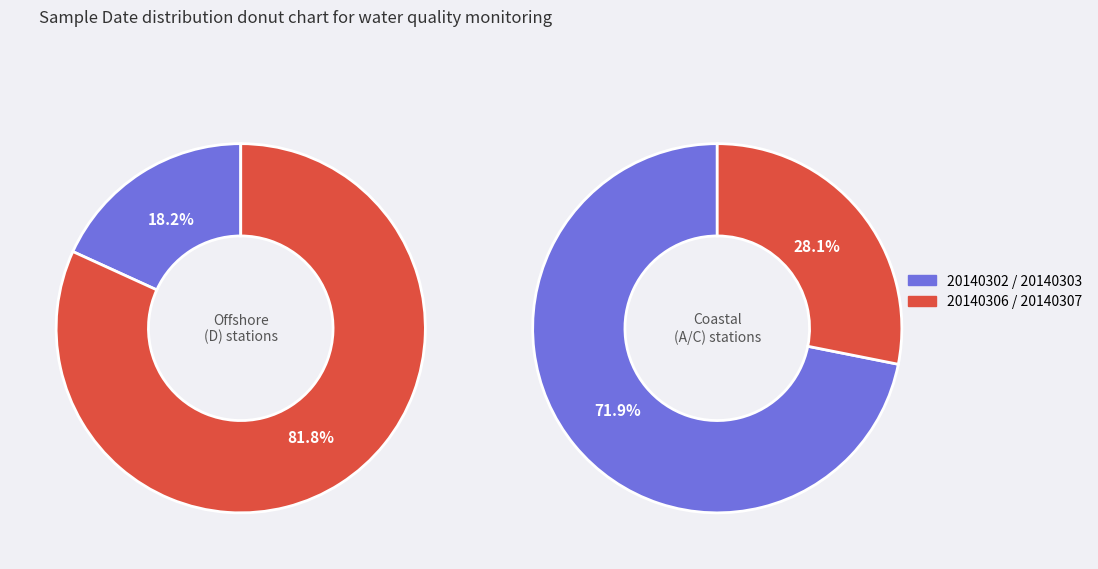

Which category has the smallest portion of the pie?

20140302